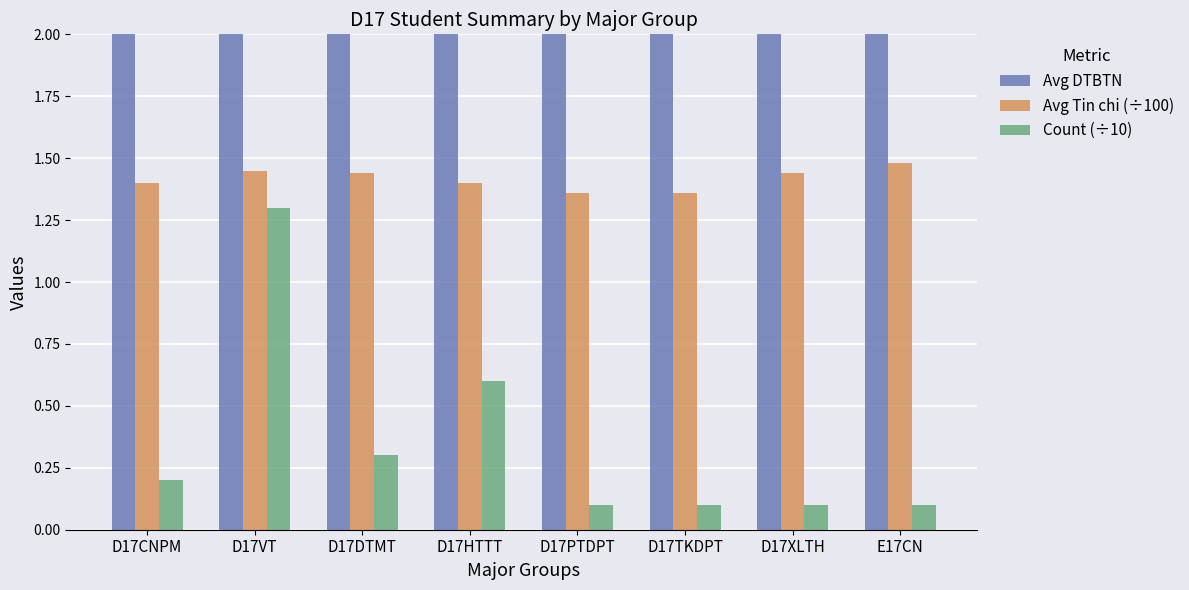

How many bars are there in total?

24